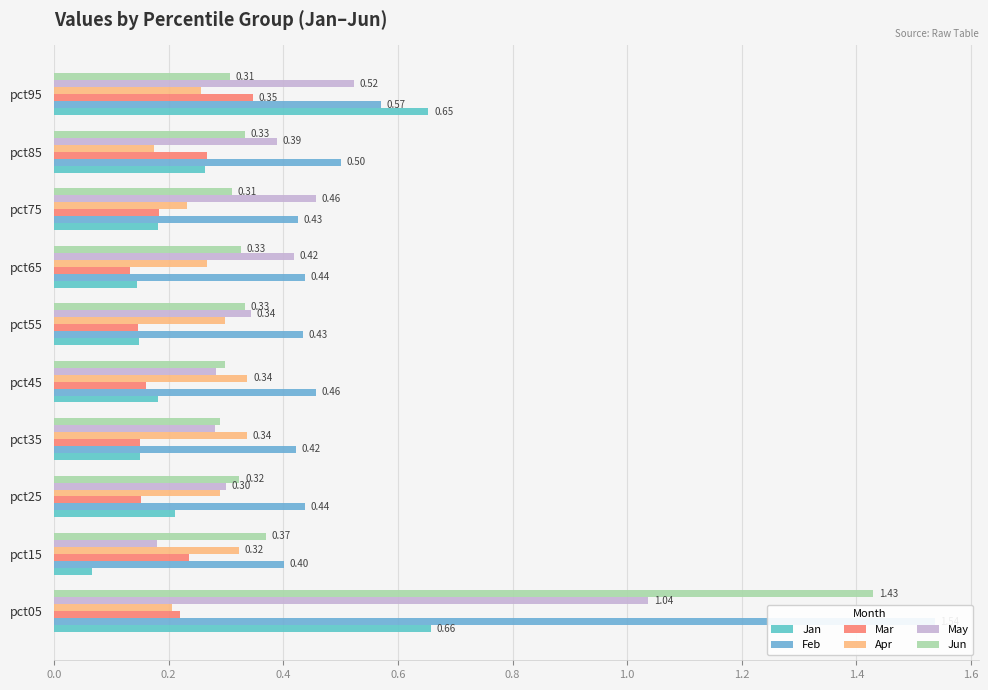

Count the number of categories in the chart.

10